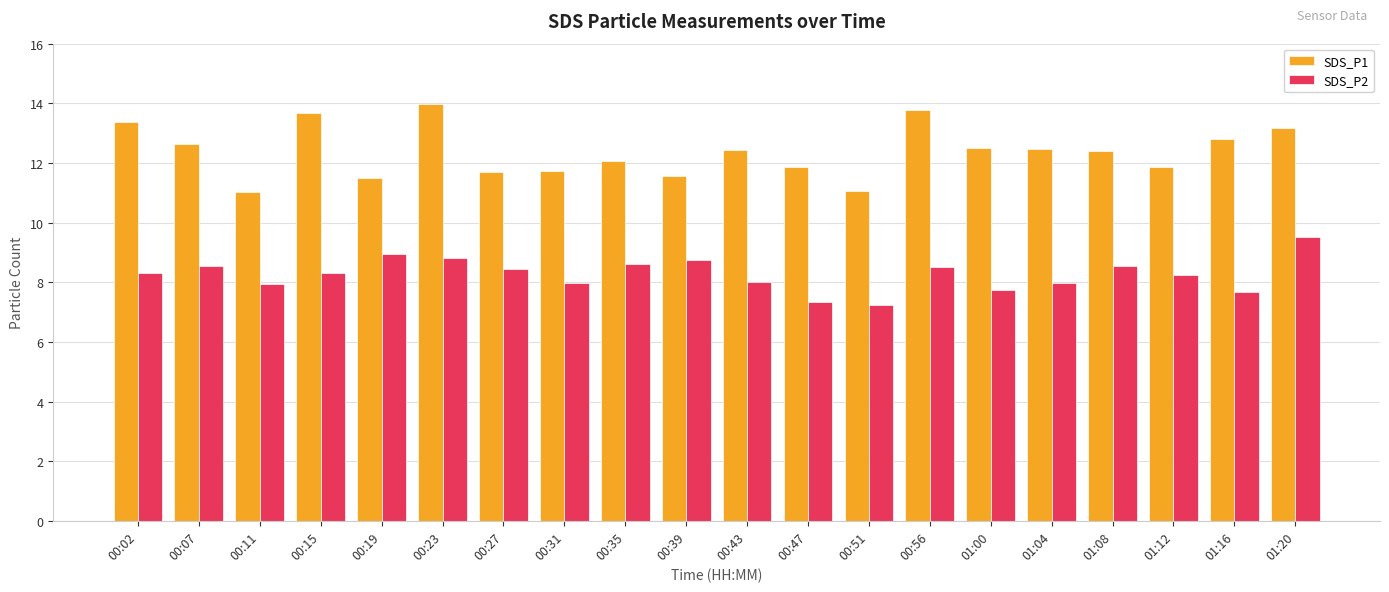

At 00:11, list the series in order from largest to smallest.

SDS_P1, SDS_P2